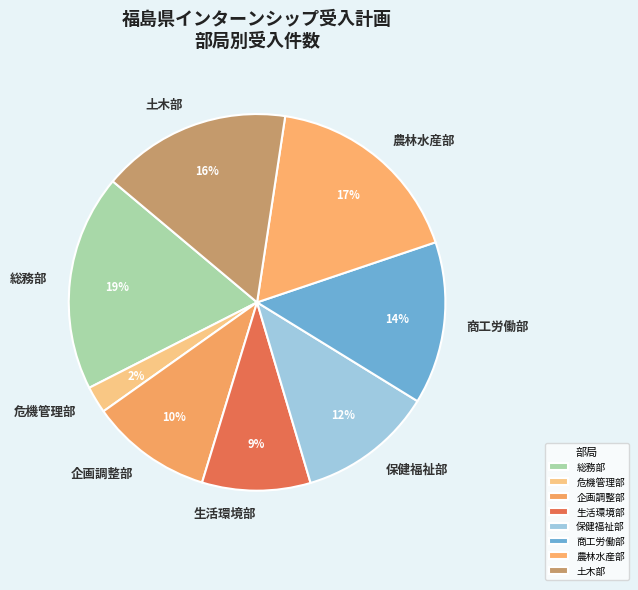

Which slice is the largest?

総務部